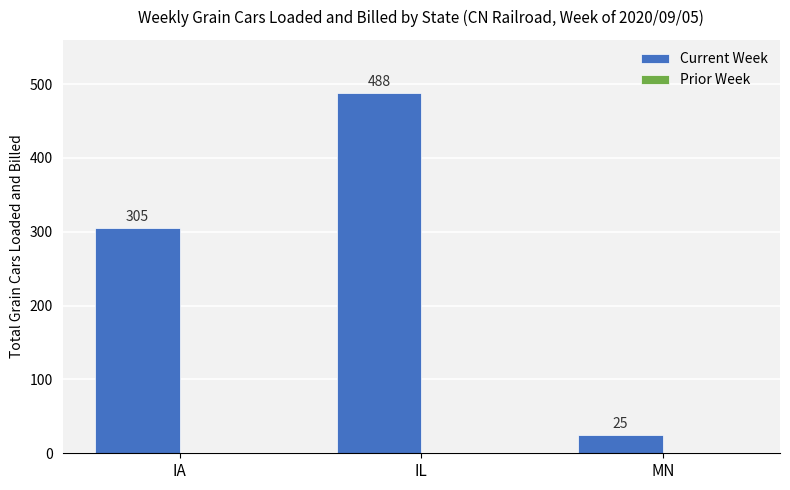

What is the change in value from IL to MN?

-463